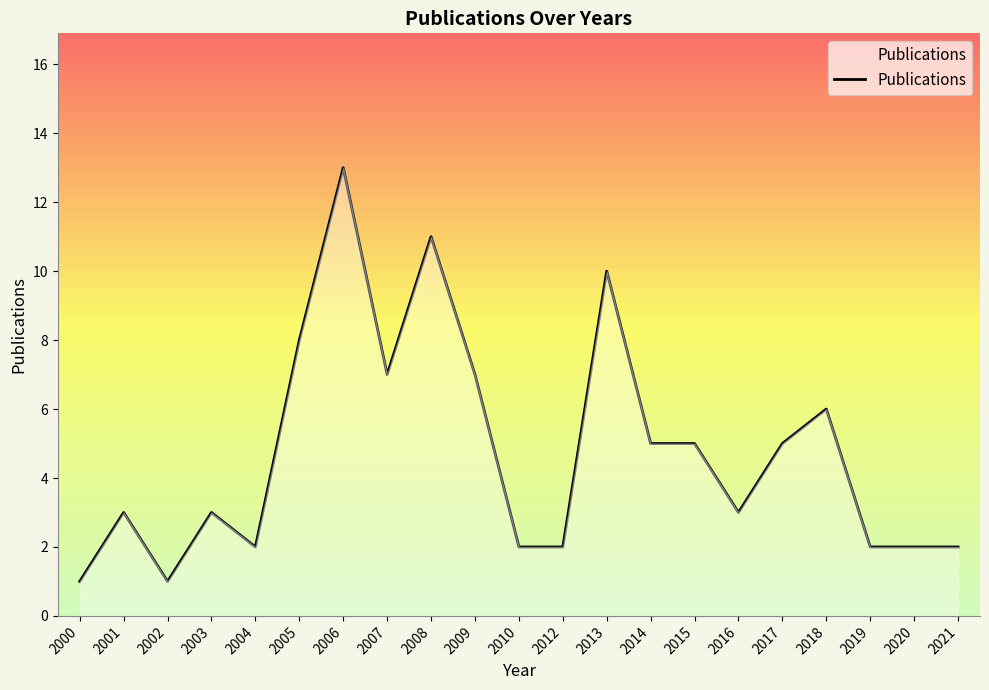

True or false: the data shows 11 at 2008.

True